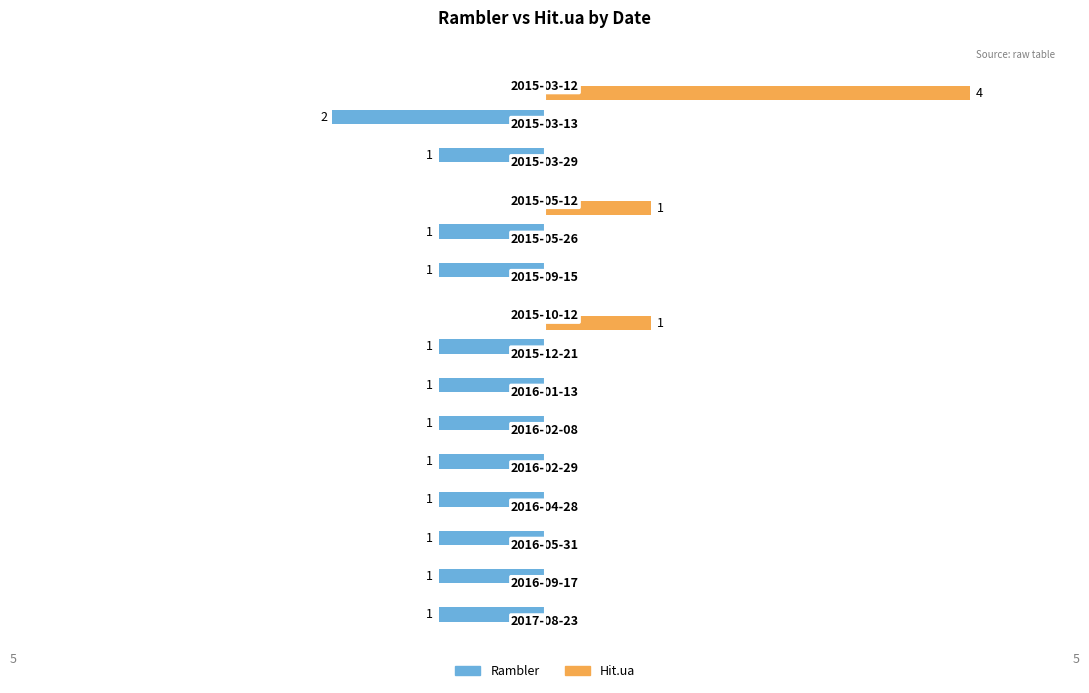

Which series has the largest total across all categories?

Hit.ua